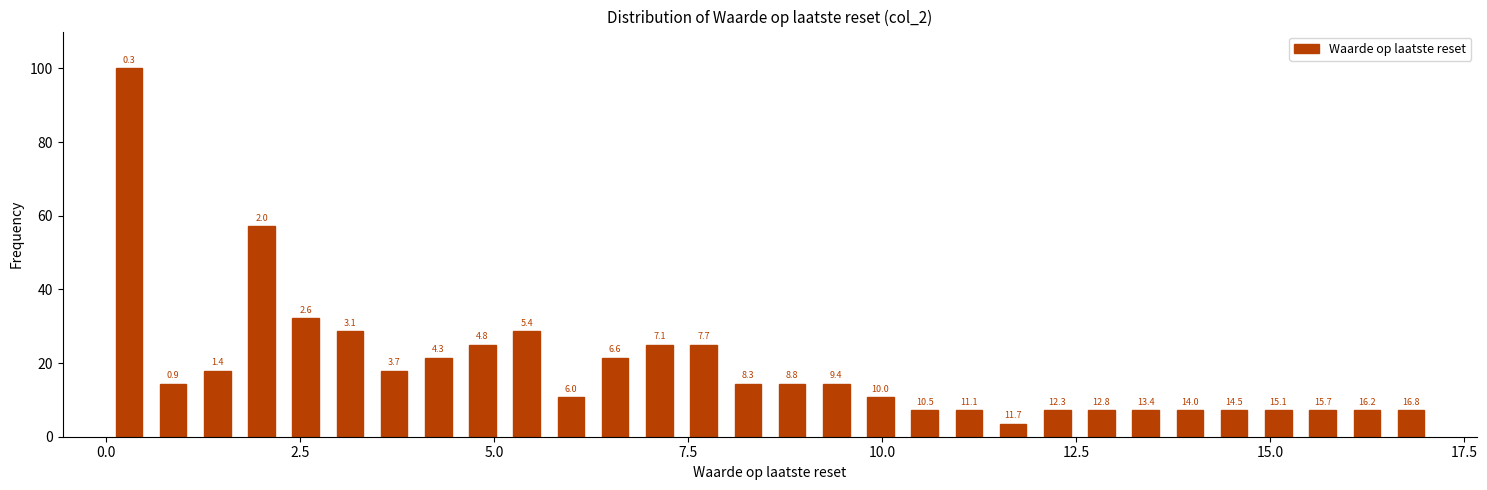

Read against the x-axis, roughly where is the centre of the tallest bar?

0.5